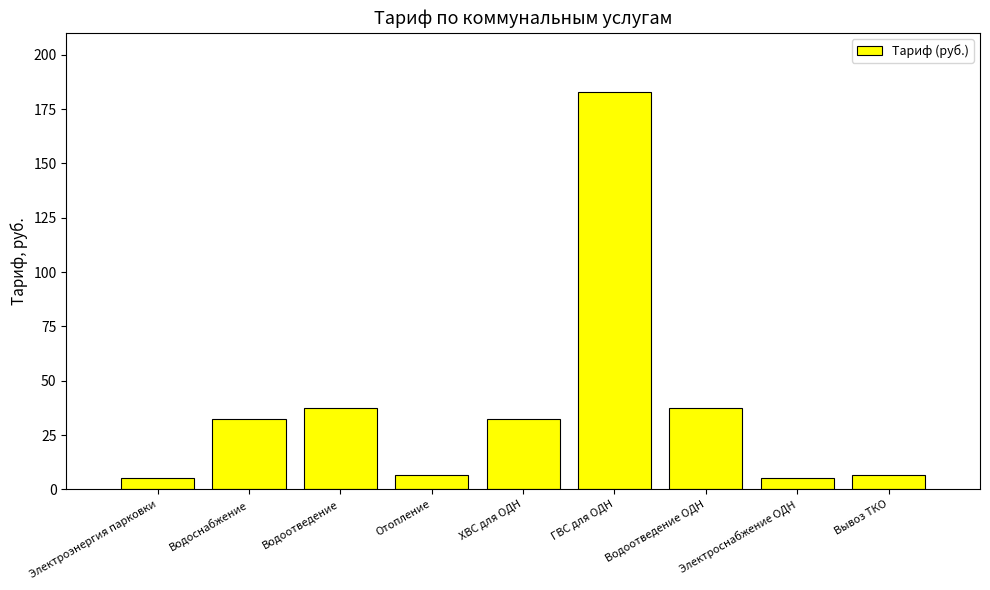

Between Водоотведение ОДН and Водоснабжение, which is larger?

Водоотведение ОДН